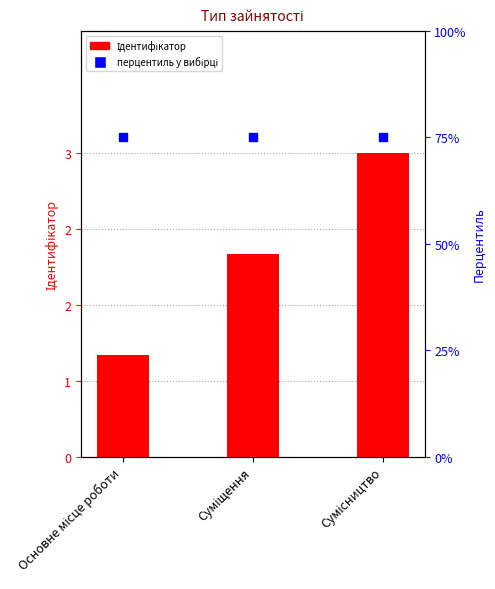

At which category is the sum across all series the highest?

Сумісництво